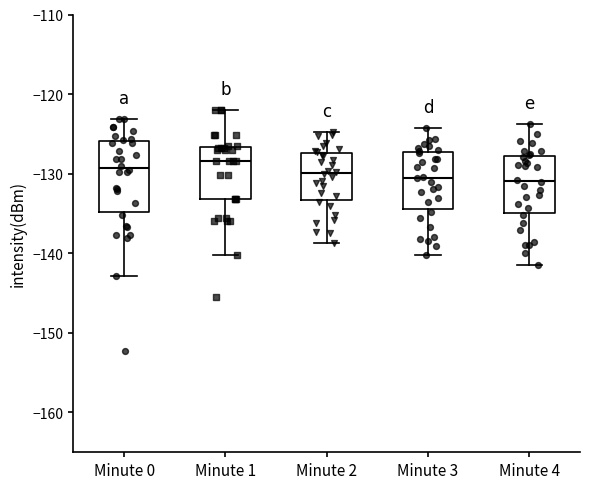

Reading left to right, read every box against the y-axis: the position of its median line, the range the box covers, and the ends of its whiskers. The values are not printed on the chart, so give them approximately, as read against the axis.

Minute 0: median -129, box -135 to -126, whiskers -143 to -123
Minute 1: median -128, box -133 to -127, whiskers -140 to -122
Minute 2: median -130, box -133 to -127, whiskers -139 to -125
Minute 3: median -130, box -134 to -127, whiskers -140 to -124
Minute 4: median -131, box -135 to -128, whiskers -141 to -124